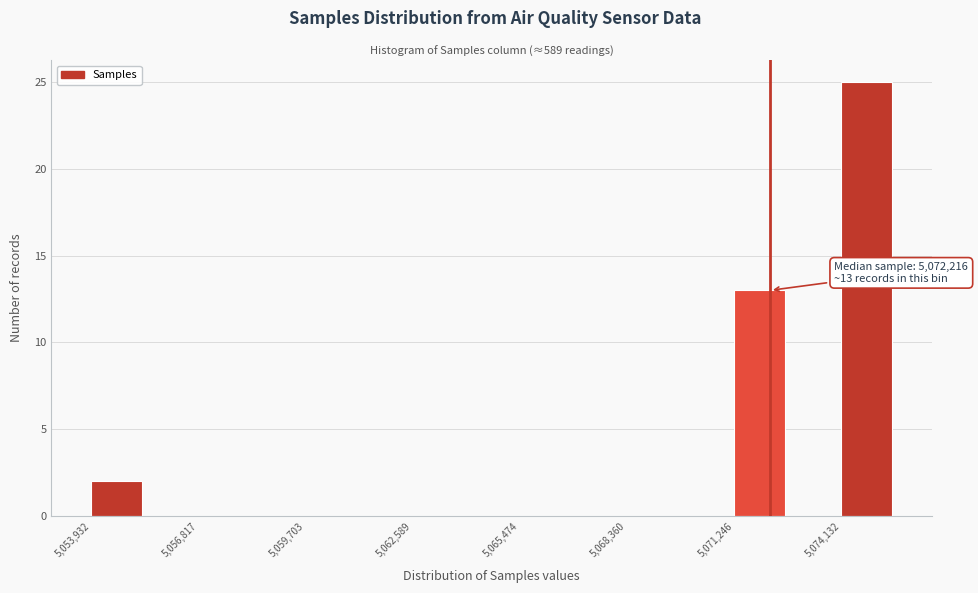

Around what value on the x-axis is the tallest bar? Give the approximate position of its centre, as read against the axis.

5075000